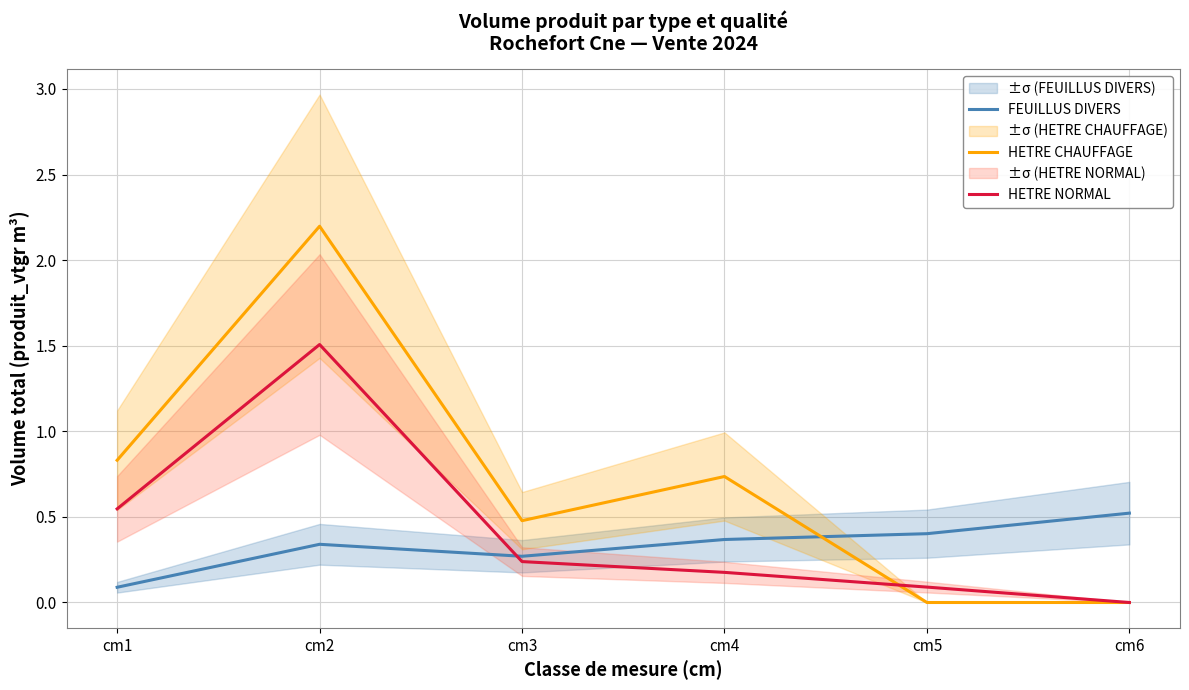

What is the spread (max minus min) of values at cm5?

0.4